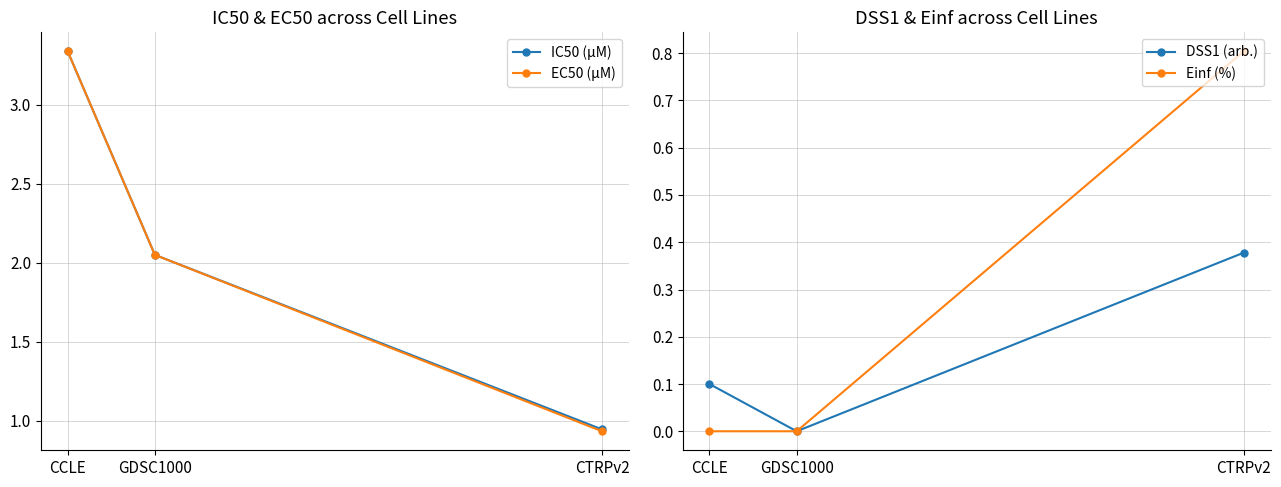

Rank the categories by Einf (%) value from highest to lowest.

CTRPv2, CCLE, GDSC1000